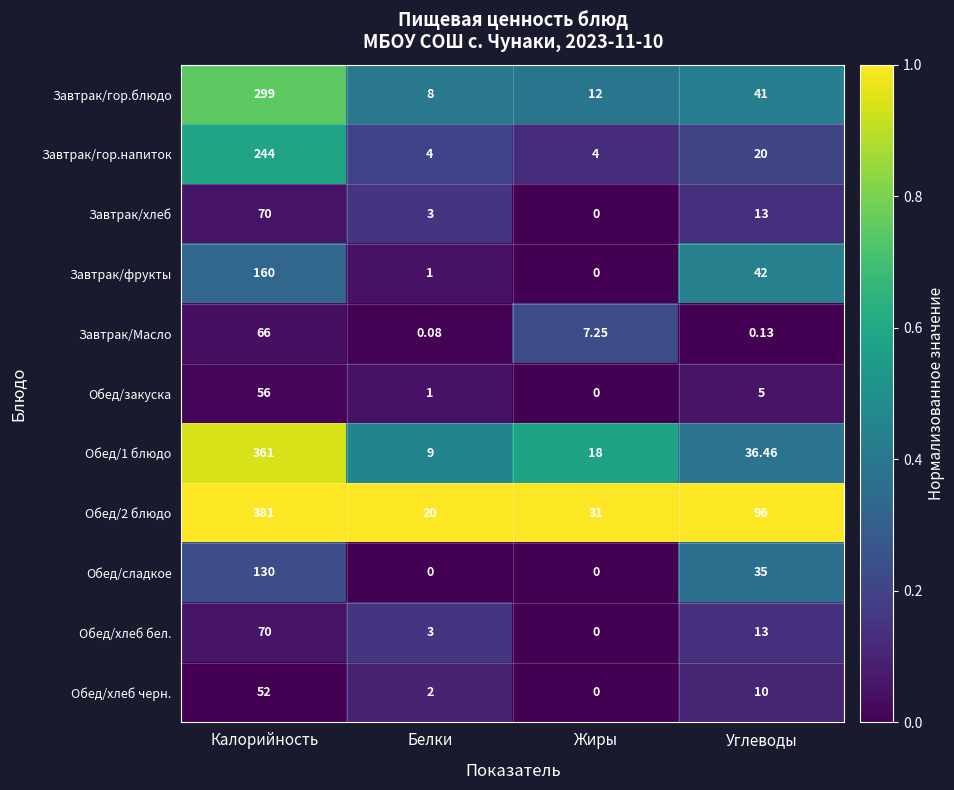

At which label does Завтрак/Масло reach its peak?

Калорийность